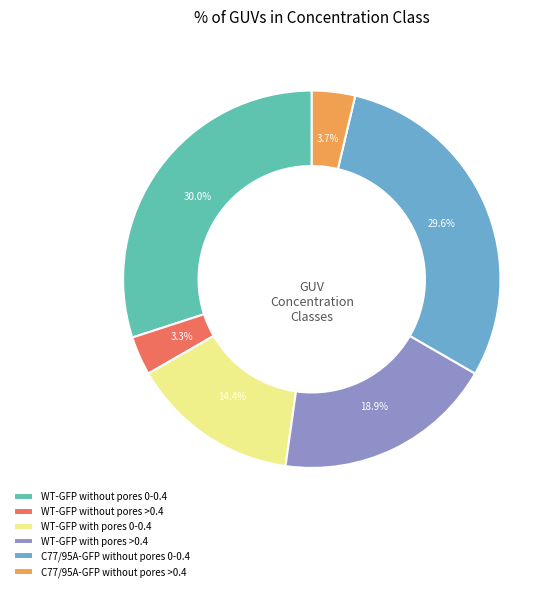

Is there a majority slice in this chart?

No